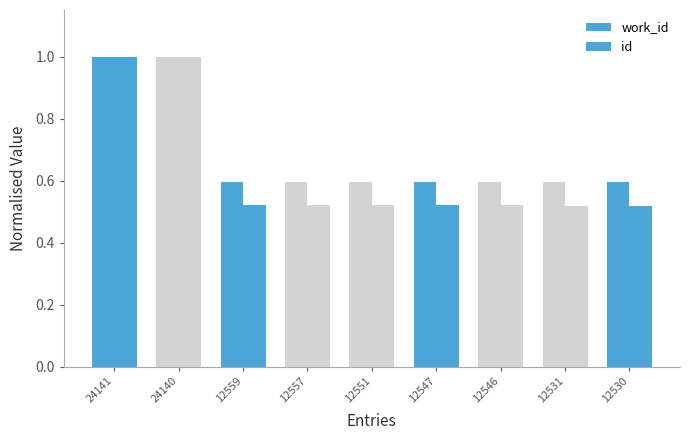

Reading left to right, what are all the values shown in this chart?

work_id: 24141=1.0	24140=1.0	12559=0.6	12557=0.6	12551=0.6	12547=0.6	12546=0.6	12531=0.6	12530=0.6
id: 24141=1.0	24140=1.0	12559=0.5	12557=0.5	12551=0.5	12547=0.5	12546=0.5	12531=0.5	12530=0.5